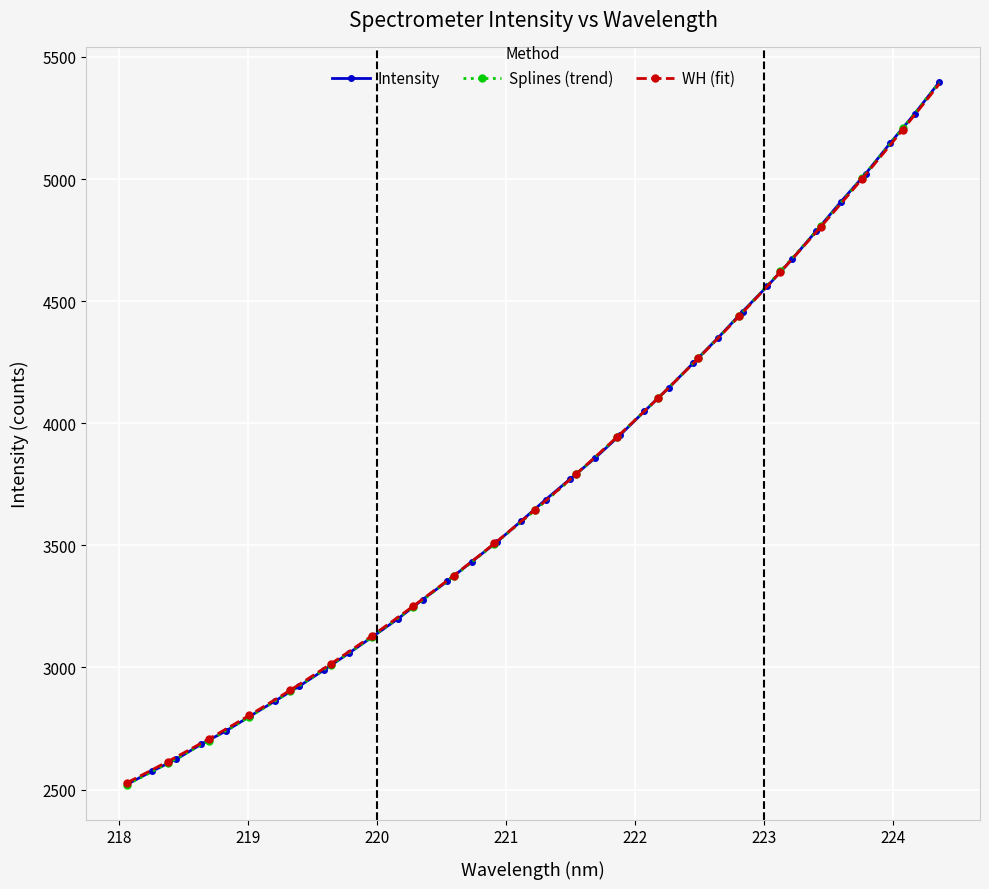

What is the maximum value shown in the chart?

5397.3